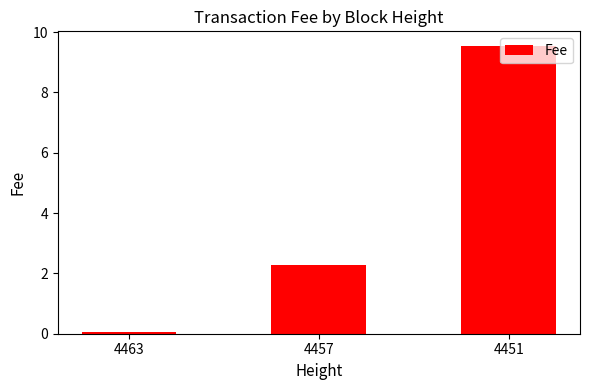

Which category has the highest value across all series?

4451